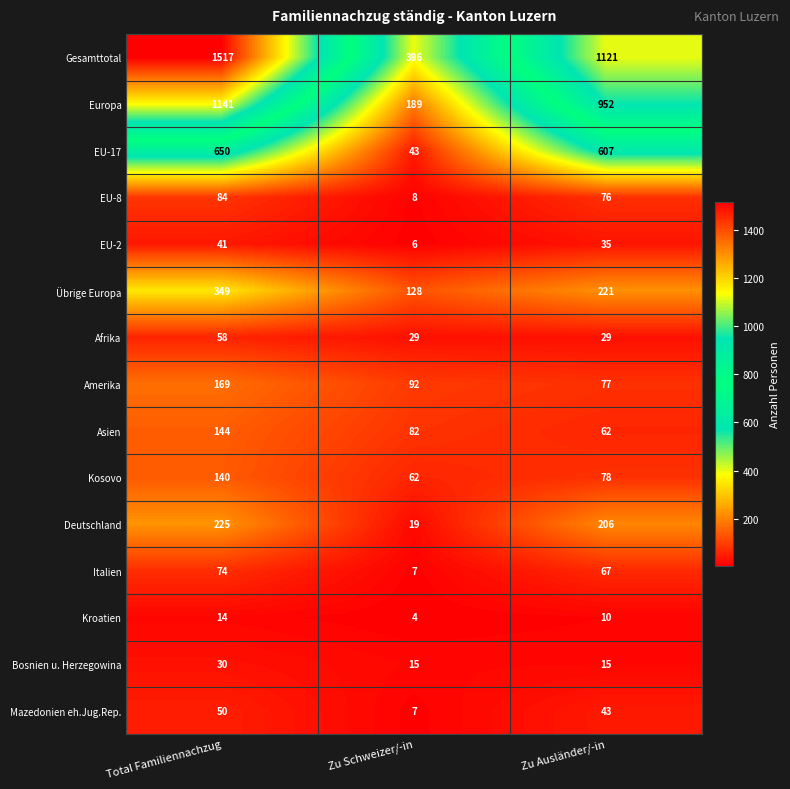

Which series has the largest range (max minus min)?

Gesamttotal